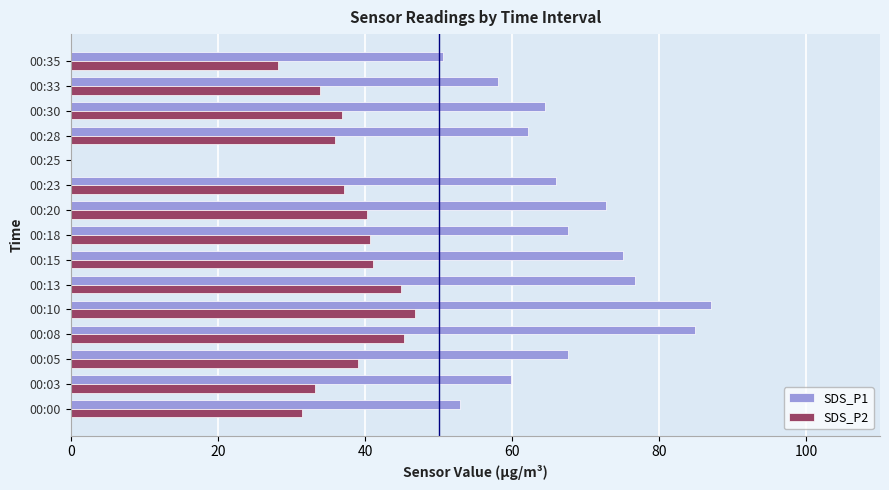

Which series changed the most between 00:00 and 00:23?

SDS_P1